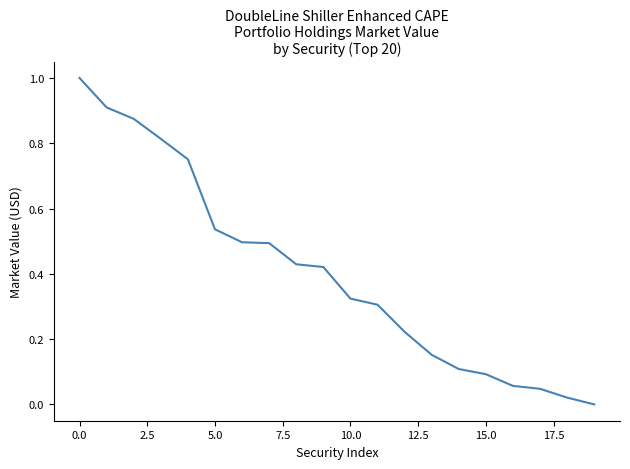

What is the greatest value displayed?

1.0